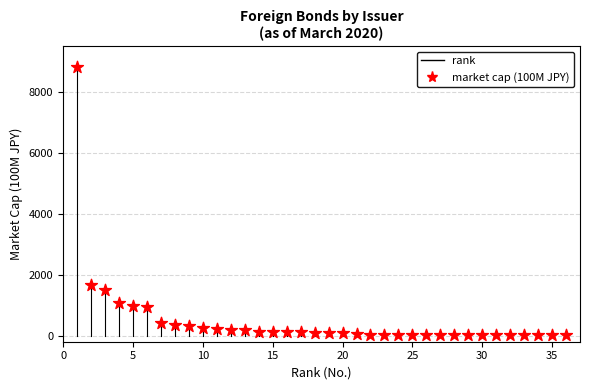

What is the range of X values (max minus min)?

35.0